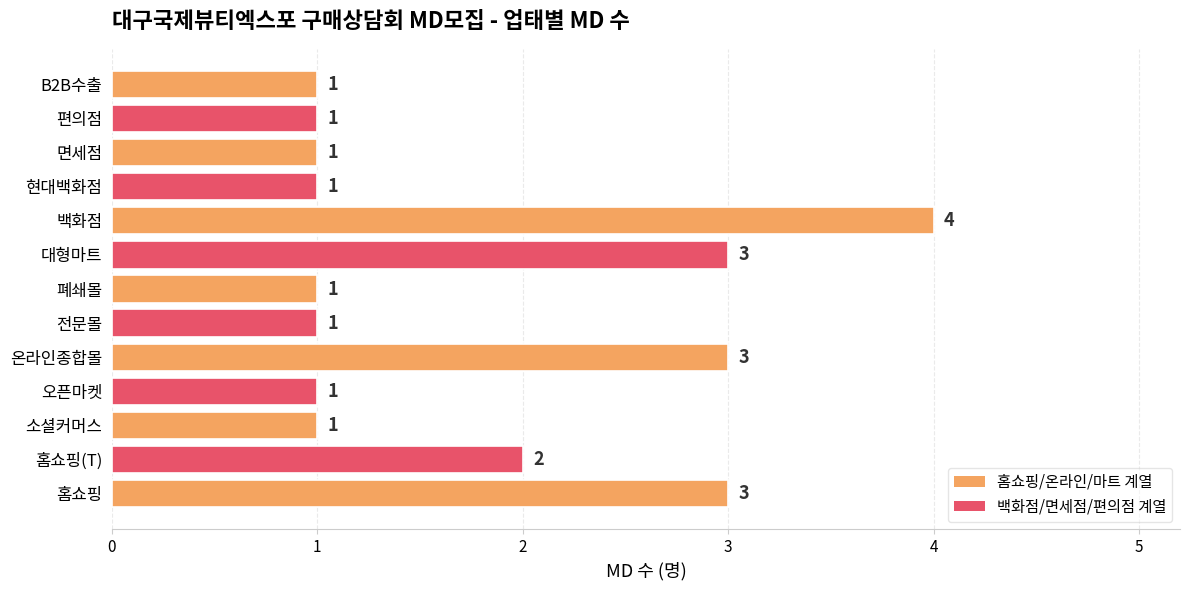

At which category does the chart reach its peak across all series?

백화점